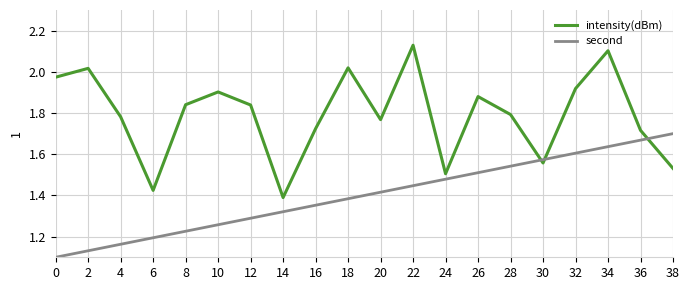

At how many categories does at least one series exceed 1?

20